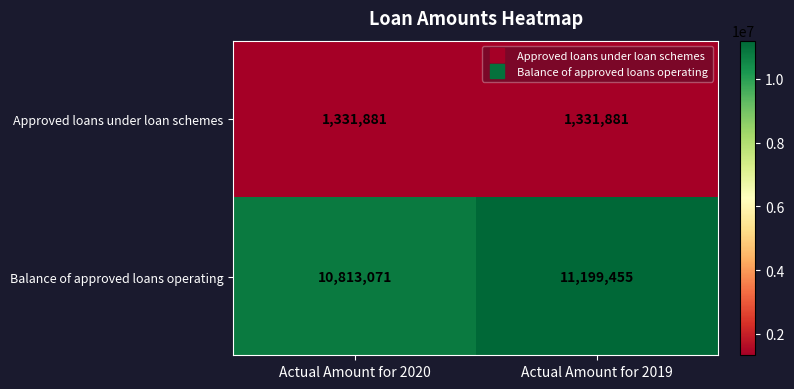

How many categories are shown in the chart?

2